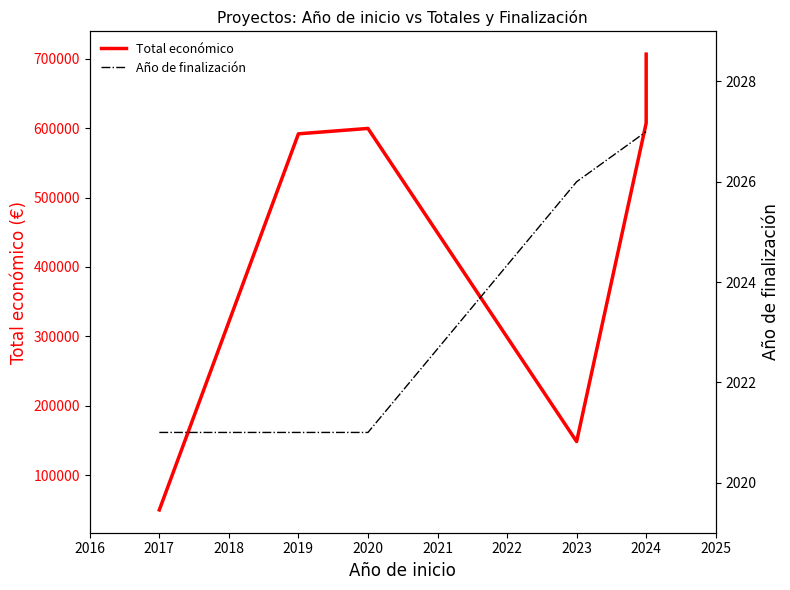

How many values in the Año de finalización series exceed 2026?

2